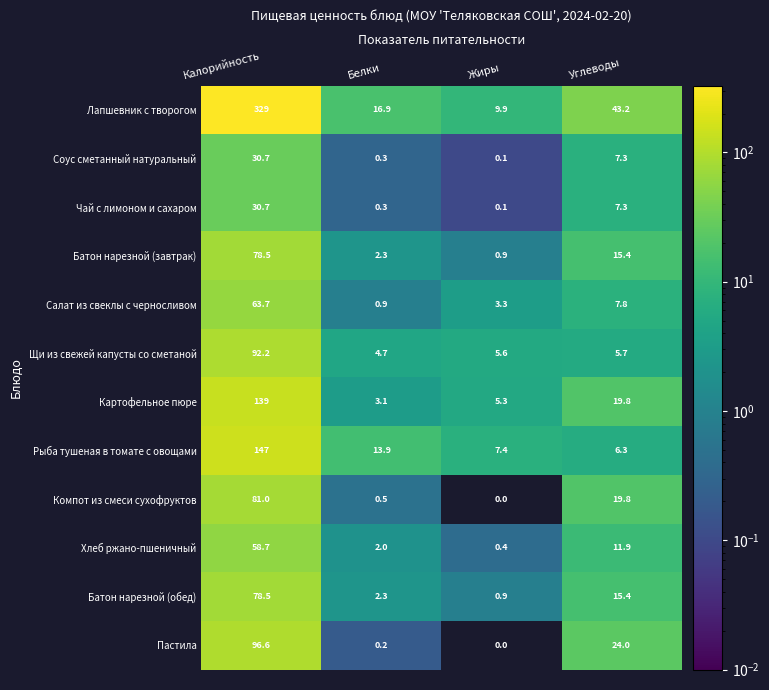

What is the total value across all series at Калорийность?

1225.6